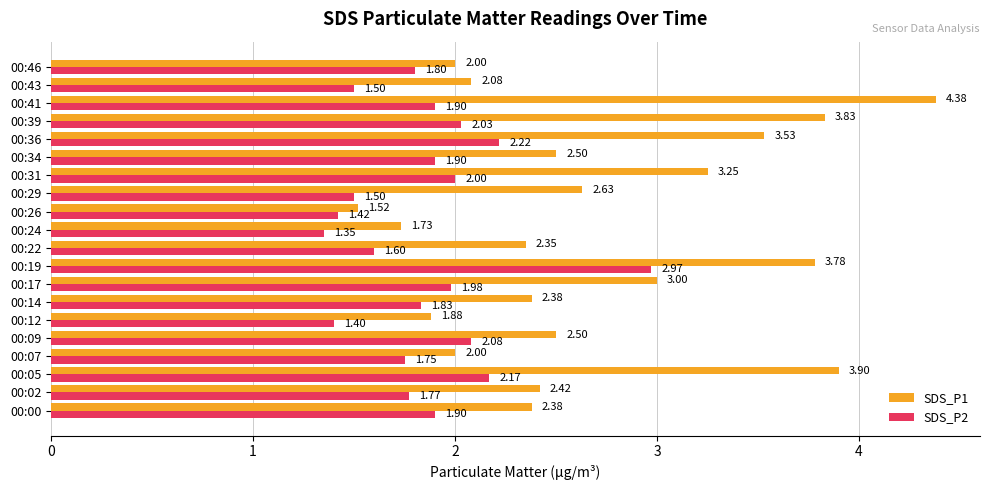

Which series has the largest range (max minus min)?

SDS_P1